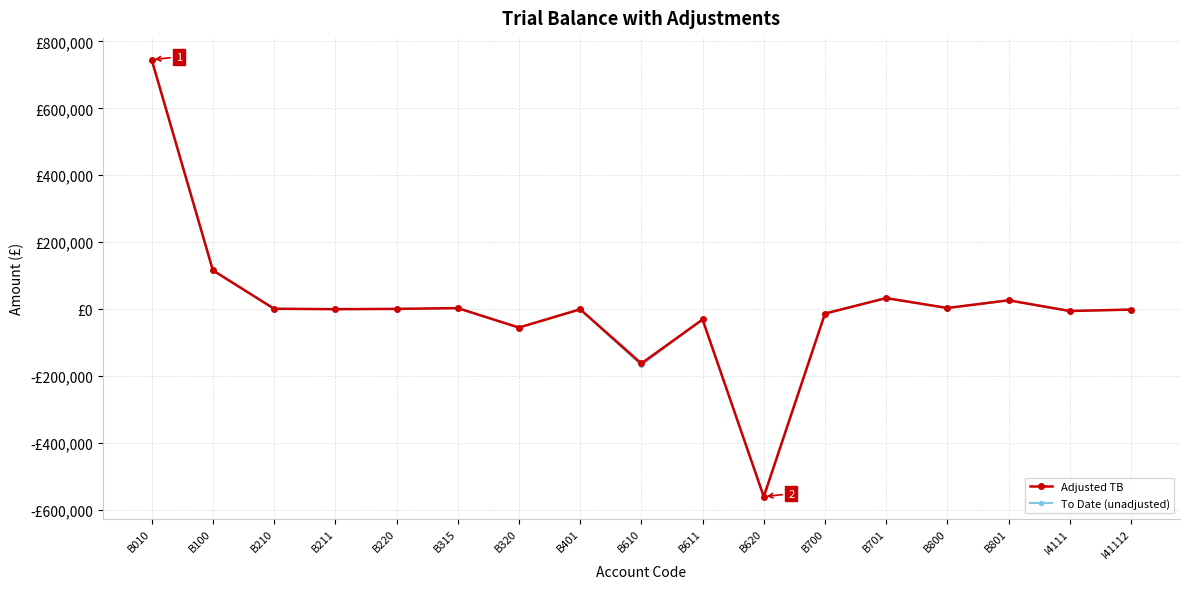

Rank the series at B700 from lowest to highest value.

Adjusted TB, To Date (unadjusted)